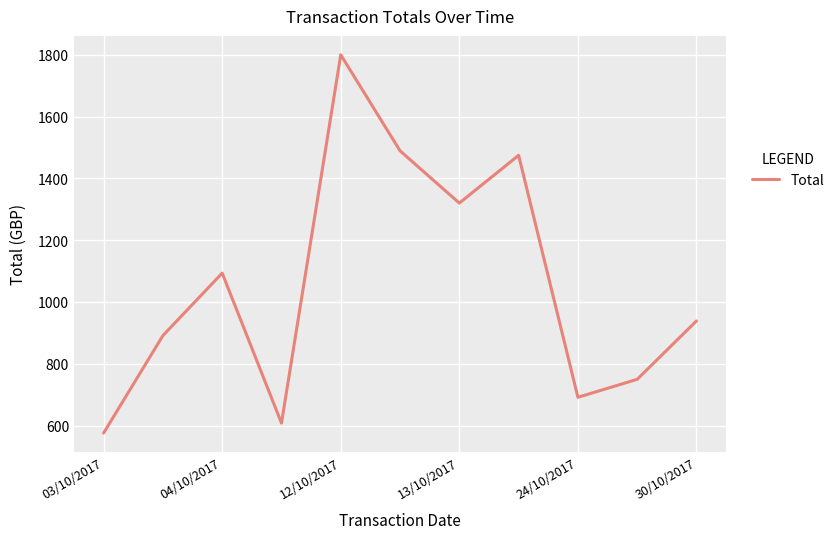

What is the greatest value displayed?

1800.0